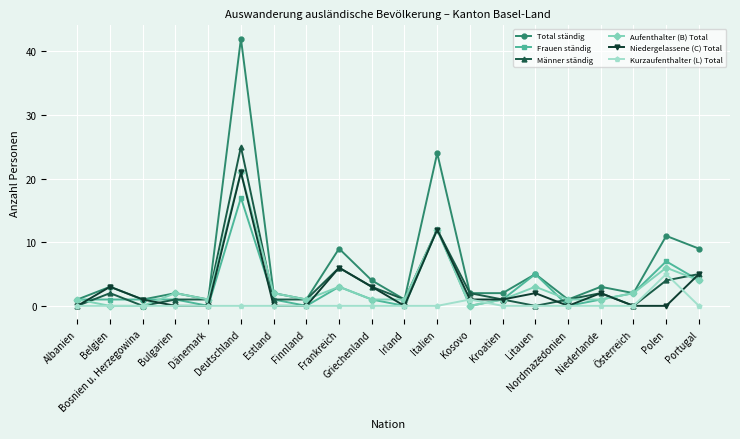

What is the greatest value displayed?

42